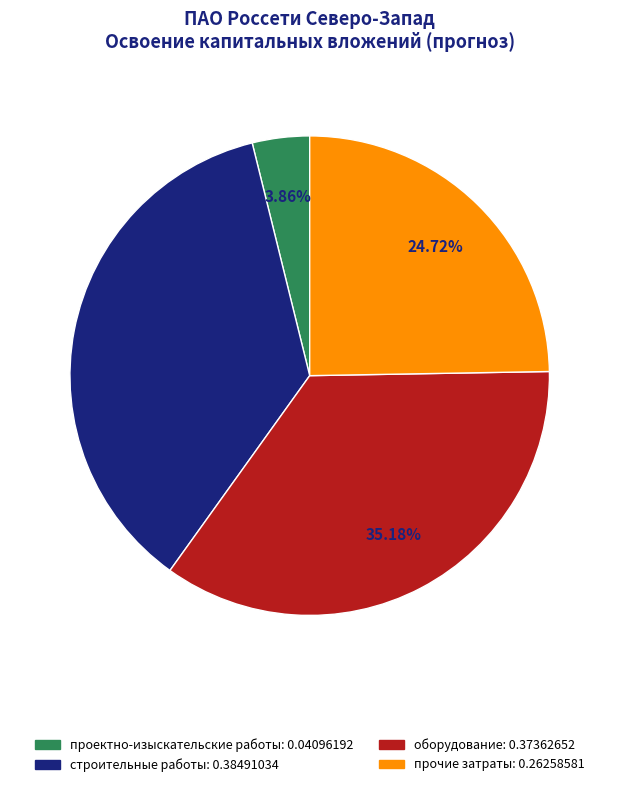

Combined, what portion of the pie is оборудование and проектно-изыскательские работы?

39.0%